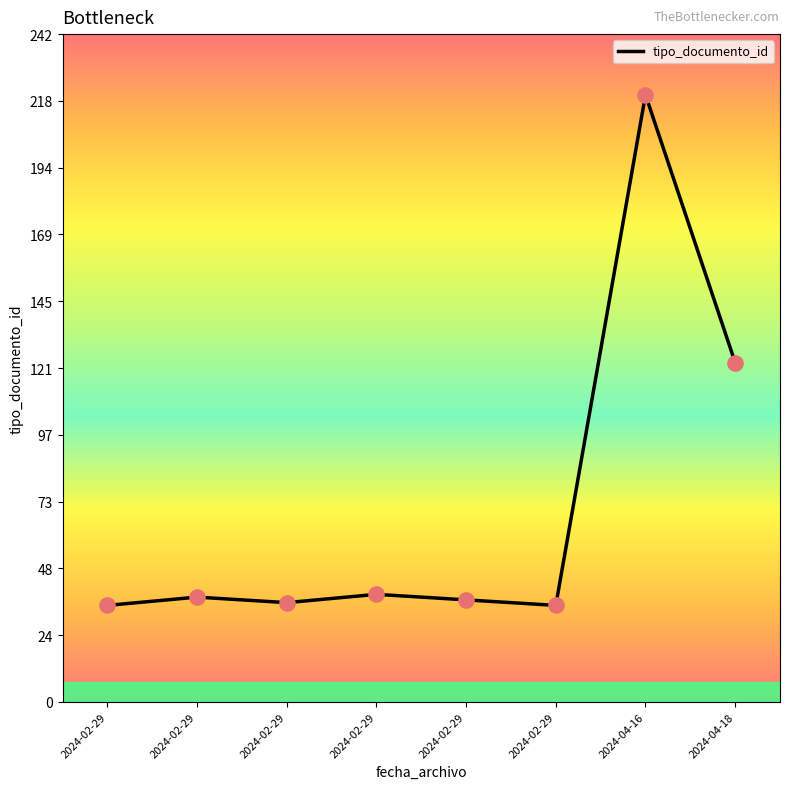

What is the change in value from 2024-02-29 to 2024-02-29?

-2